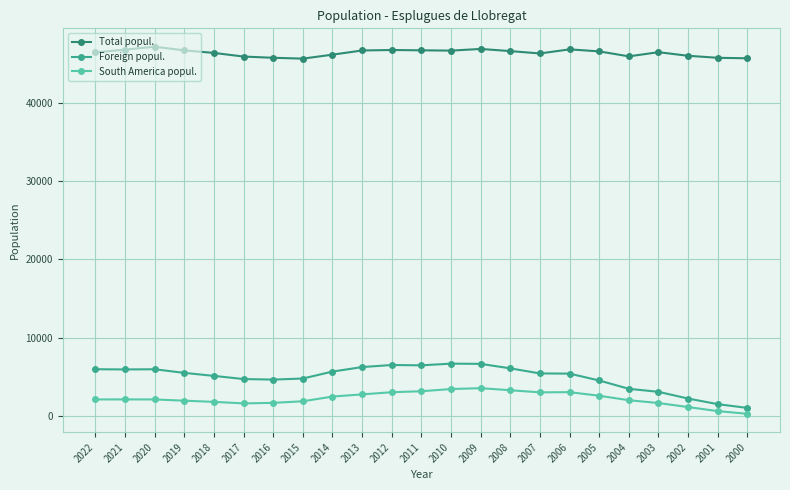

How many values in the South America popul. series are below 2110?

10